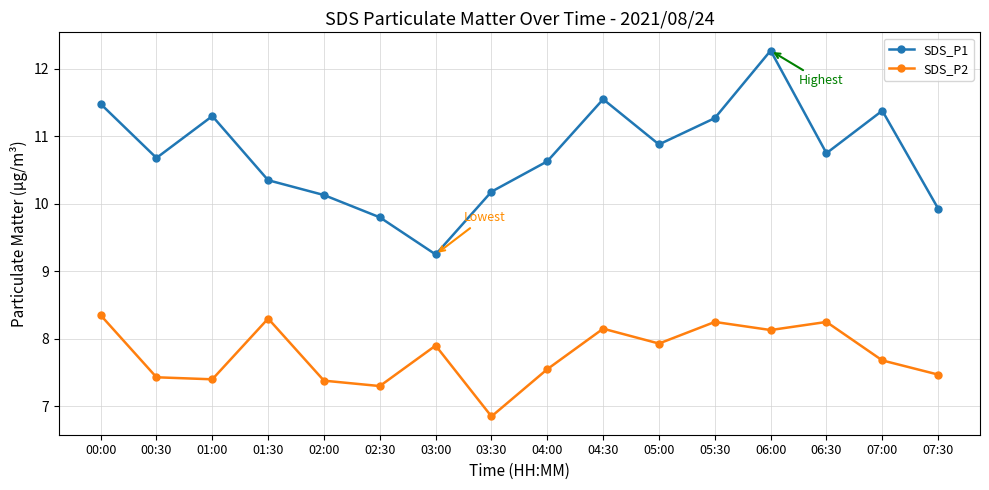

Where is the first local maximum for SDS_P2?

01:30